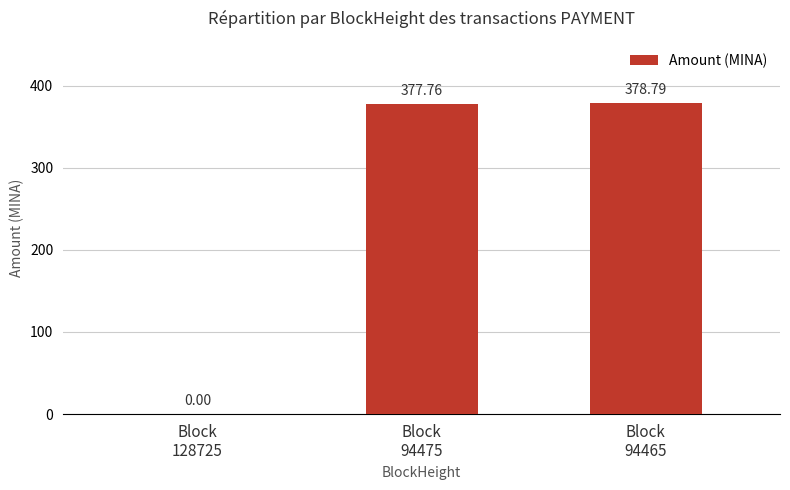

Is it true that the value at Block
128725 is 0.0?

True